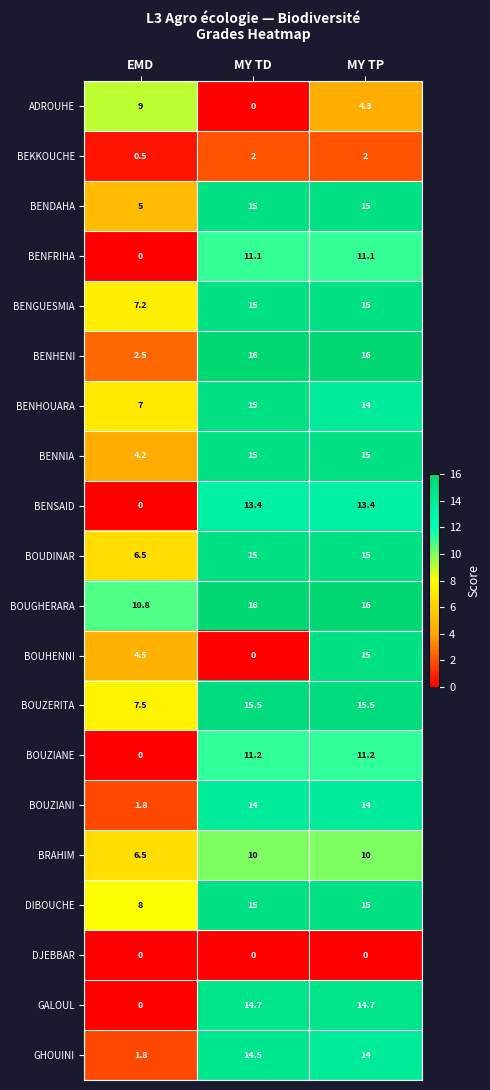

What is the average value of the BOUDINAR series?

12.2